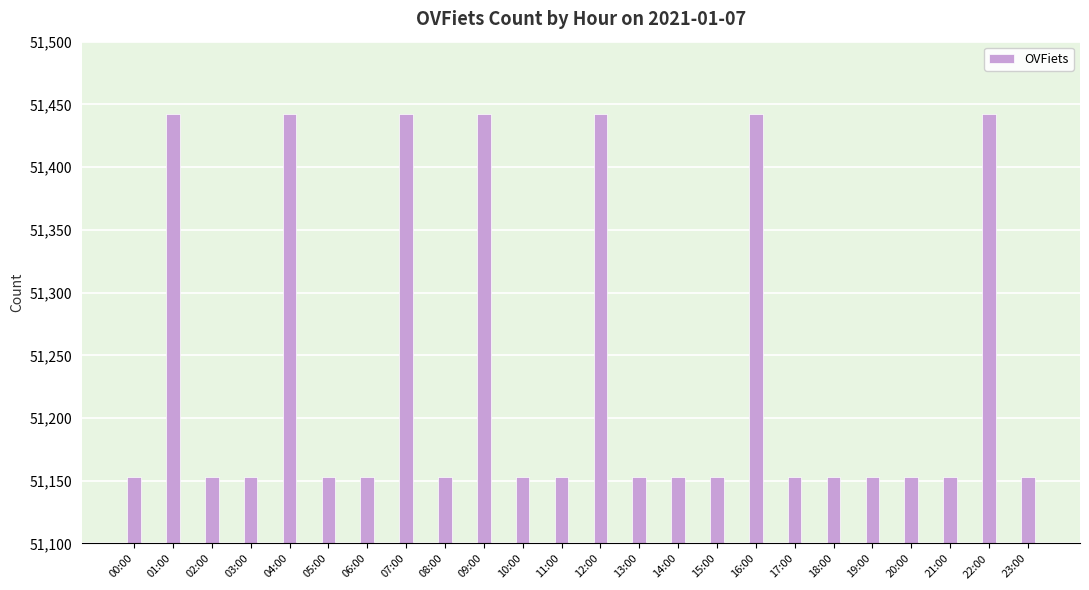

What is the maximum value shown in the chart?

51442